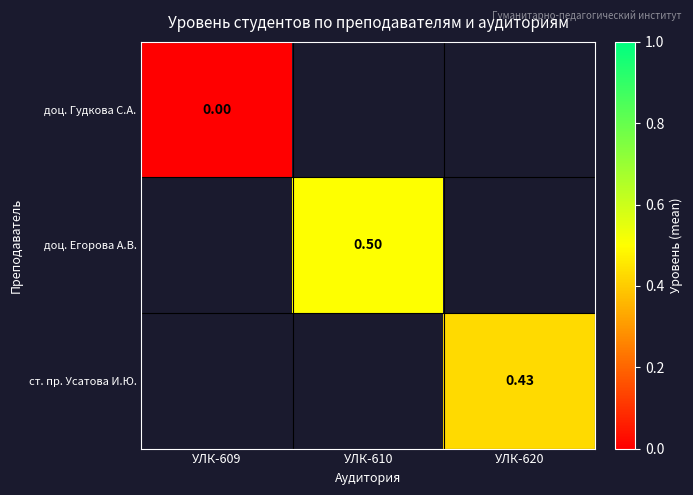

List the labels in order of ст. пр. Усатова И.Ю. value, smallest first.

УЛК-609, УЛК-610, УЛК-620